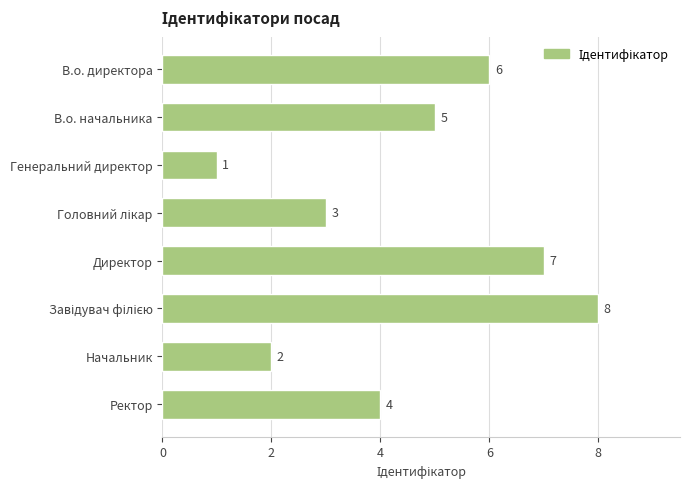

True or false: the data shows 4 at Директор.

False